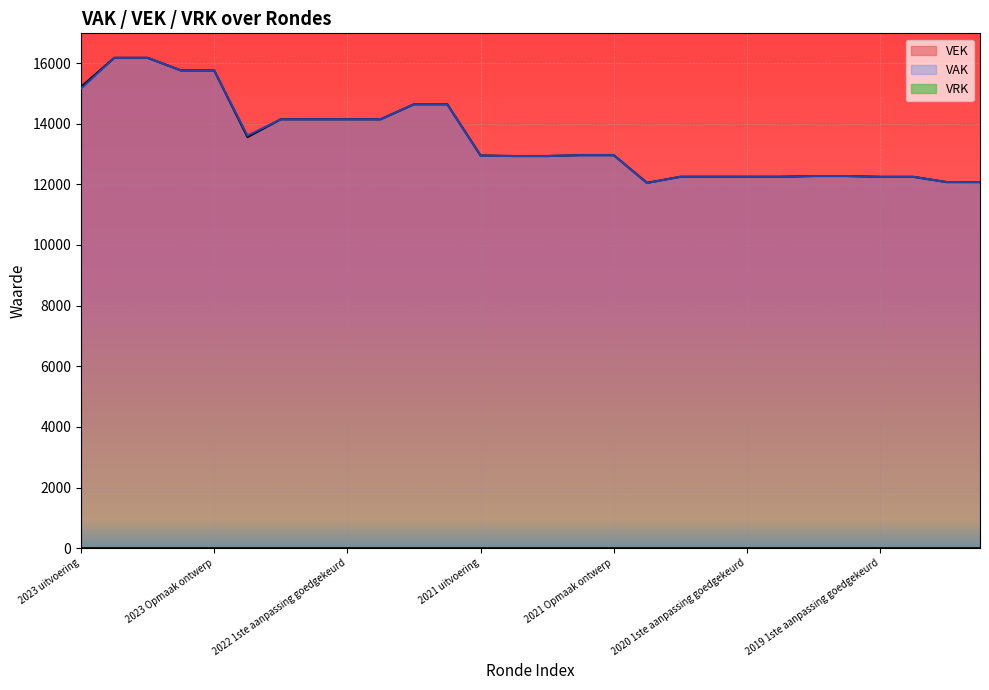

True or false: VAK has a value of 18468 at 2020 Opmaak ontwerp.

False